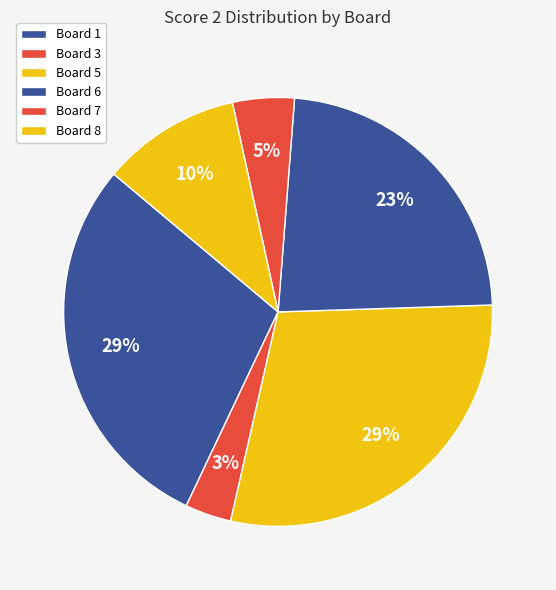

Is there any slice that represents more than half of the pie?

No